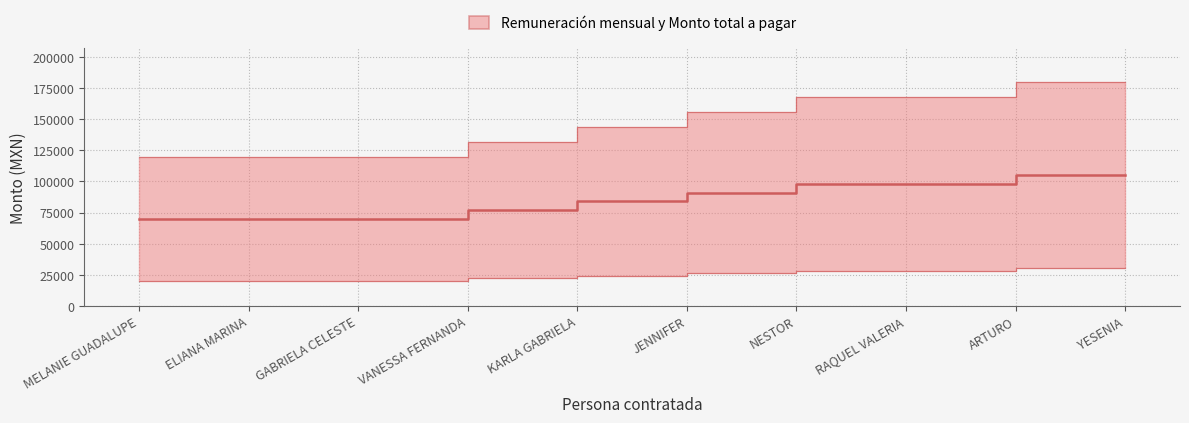

What is the value of the Remuneración mensual bruta point at the 7th from the left?

98000